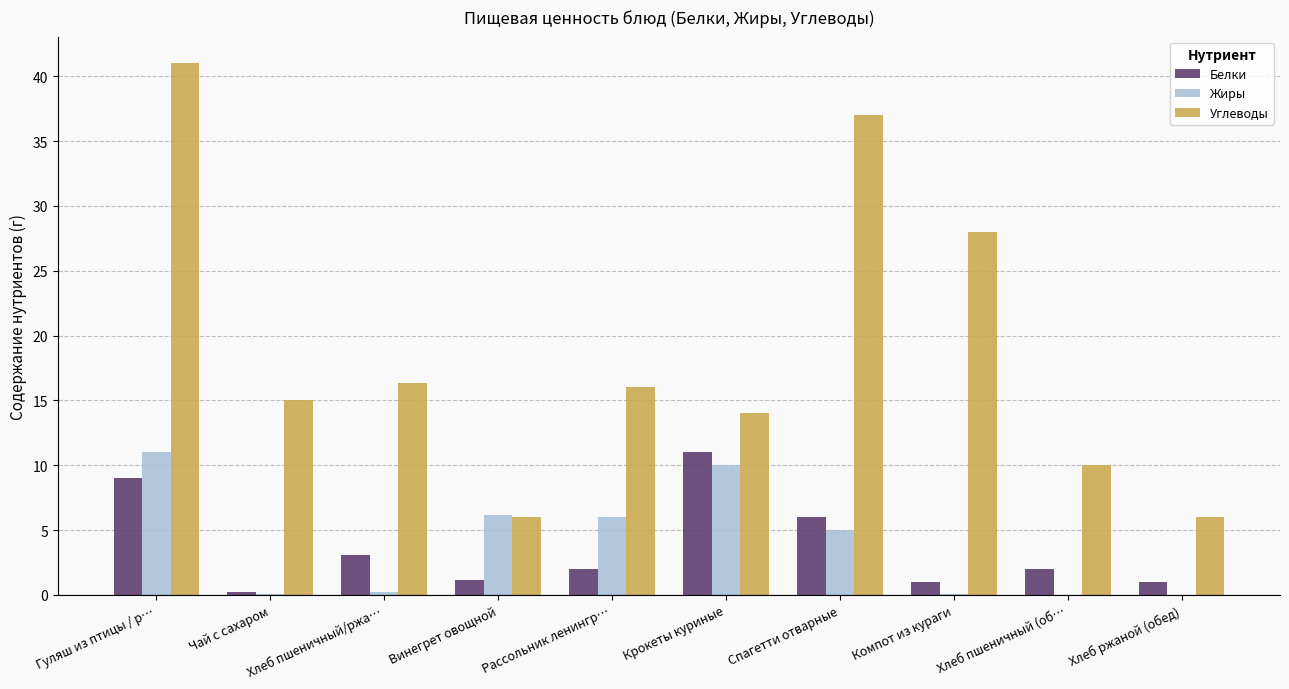

True or false: Углеводы has a value of 8.8 at Хлеб ржаной (обед).

False